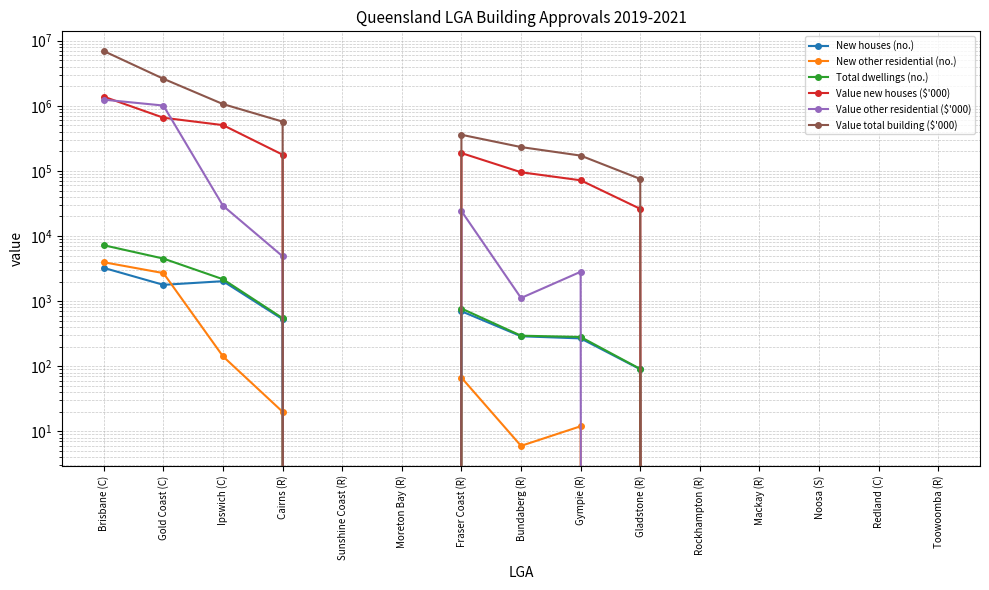

At which category is the sum across all series the highest?

Brisbane (C)